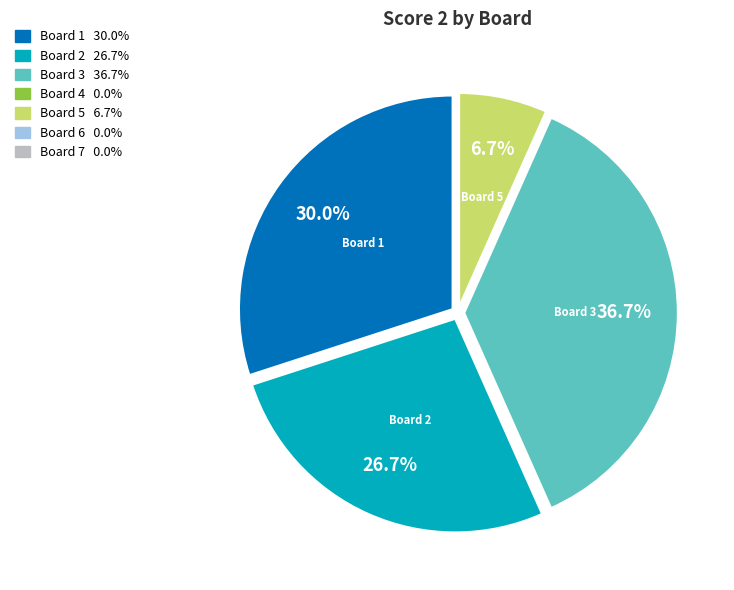

Does any single category account for the majority?

No